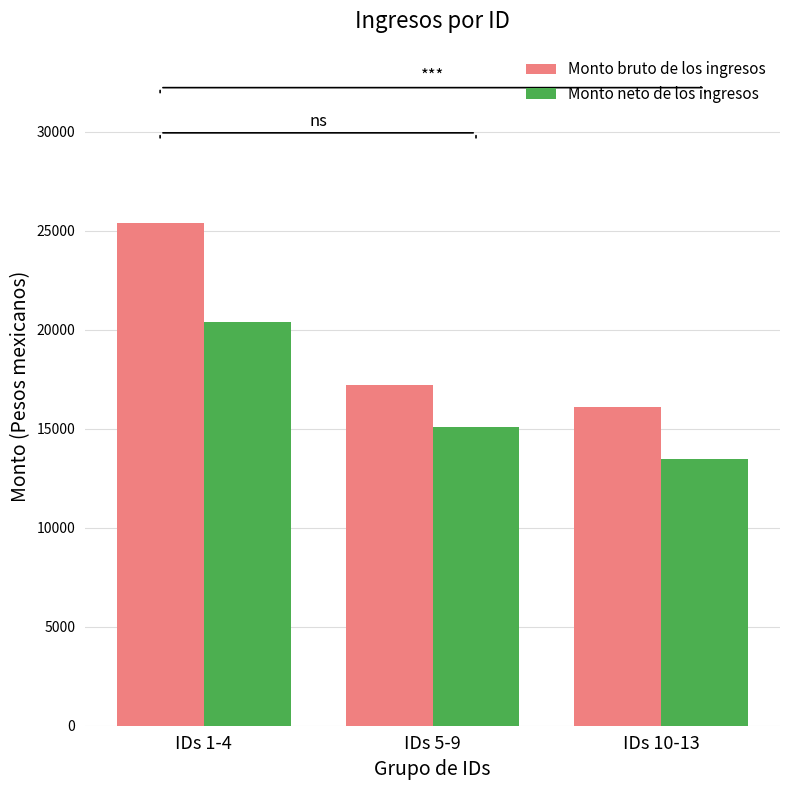

Reading right to left, transcribe all the data shown in this chart.

Monto bruto de los ingresos: IDs 10-13=16117.9	IDs 5-9=17207.8	IDs 1-4=25377.4
Monto neto de los ingresos: IDs 10-13=13476.3	IDs 5-9=15103.2	IDs 1-4=20399.0